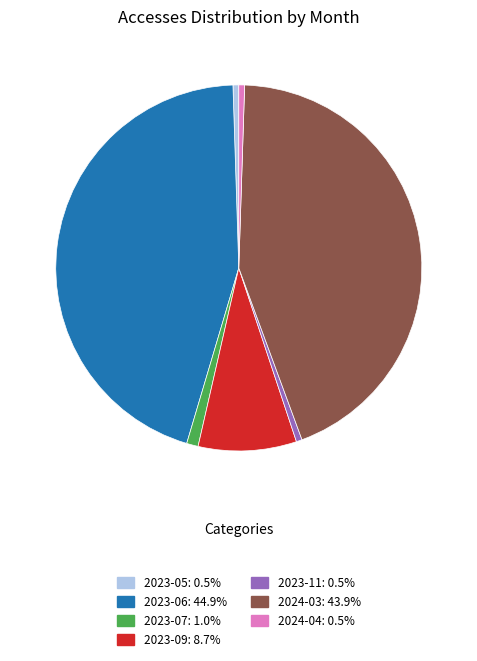

Combined, do 2024-03 and 2023-07 account for over 50%?

No